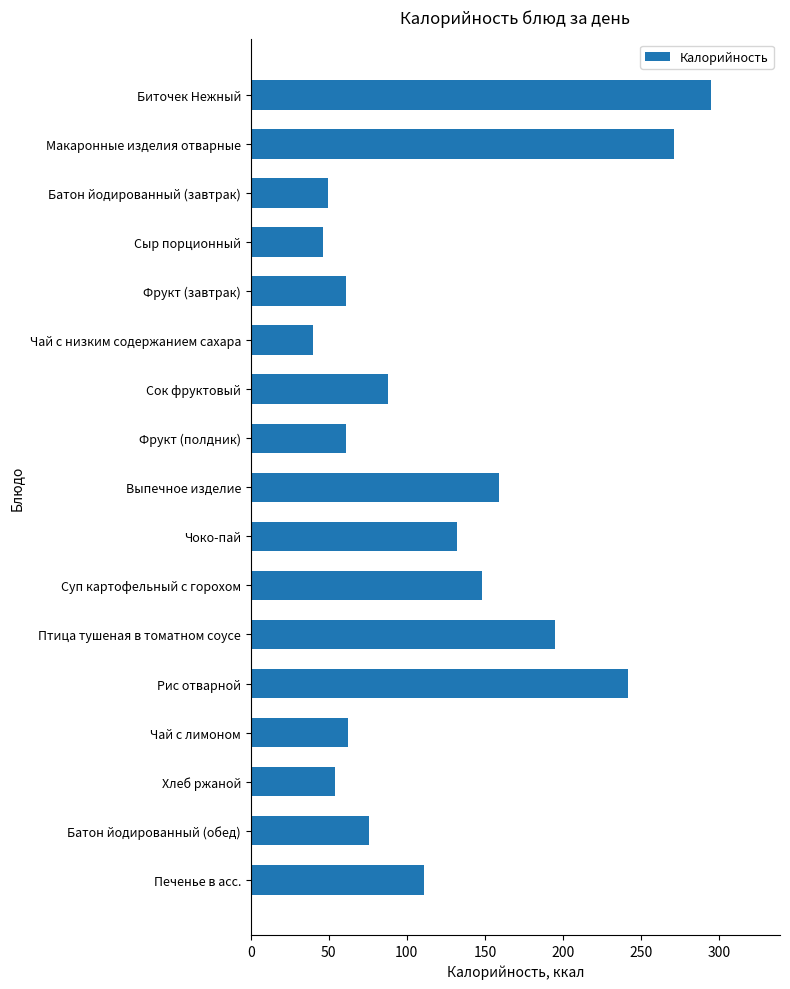

What is the difference between the maximum and minimum values?

254.7